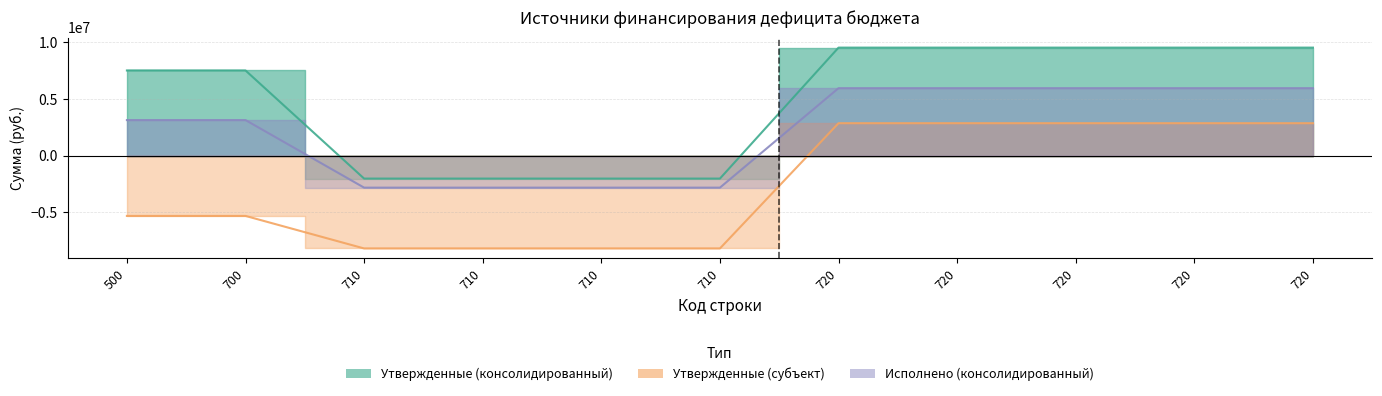

Count the number of categories in the chart.

11